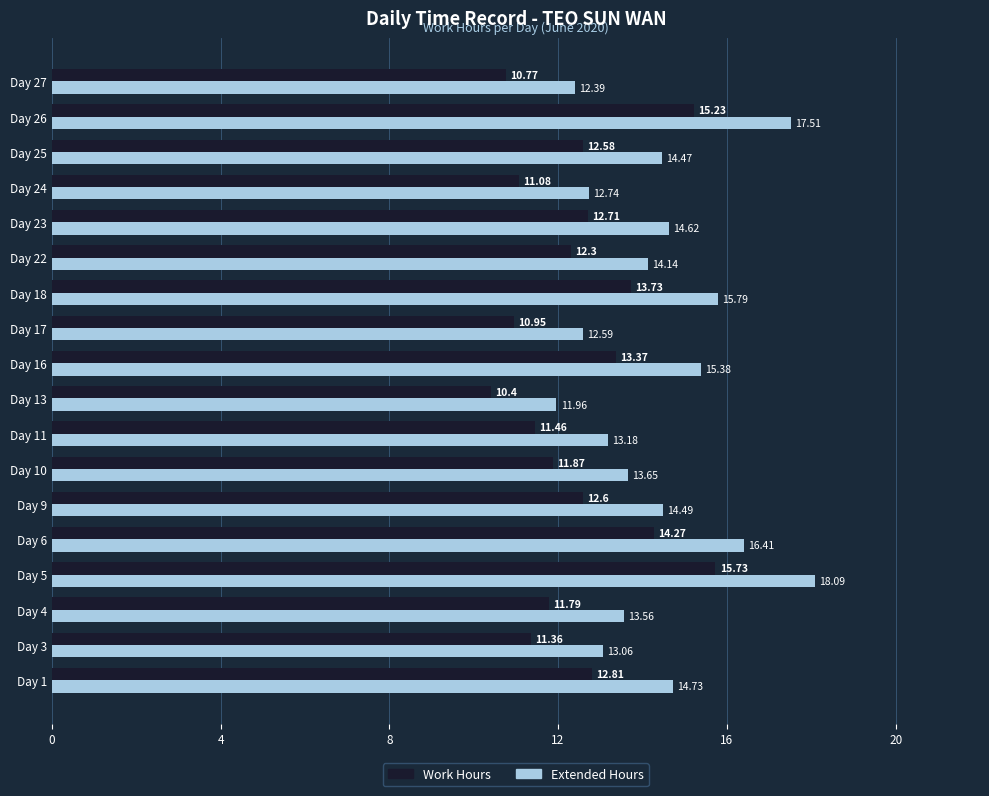

List the series in order of their overall mean, lowest first.

Work Hours, Extended Hours